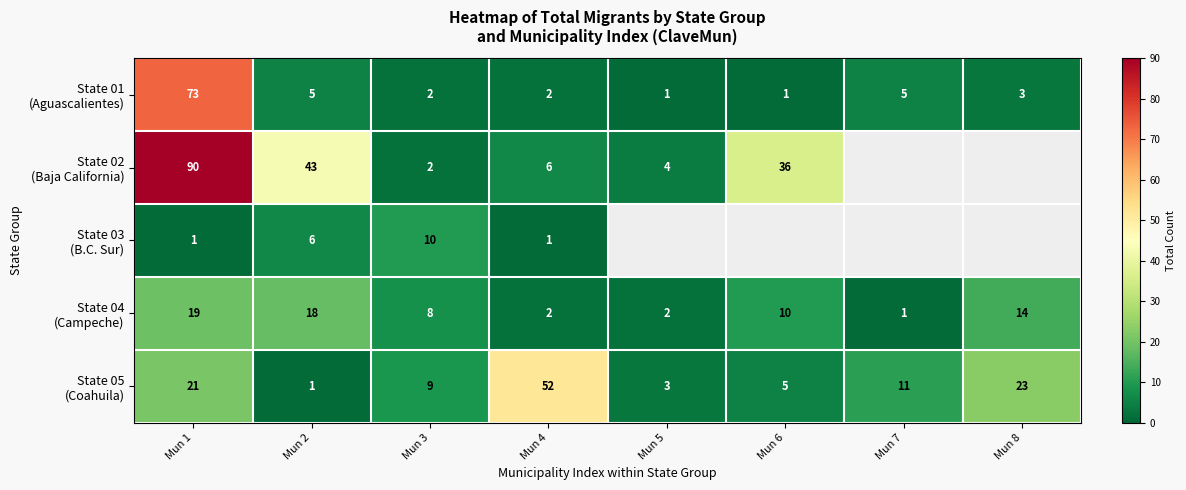

What is the lowest value of the State 05 (Coahuila) series?

1.0